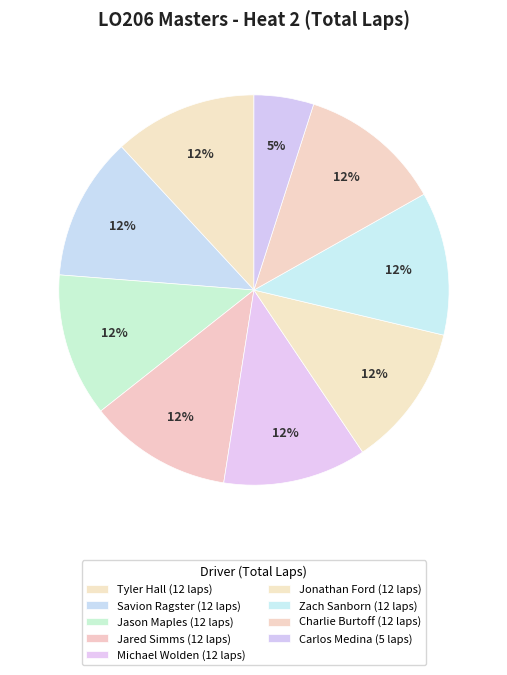

Is it true that Jared Simms is 12% of the pie?

True